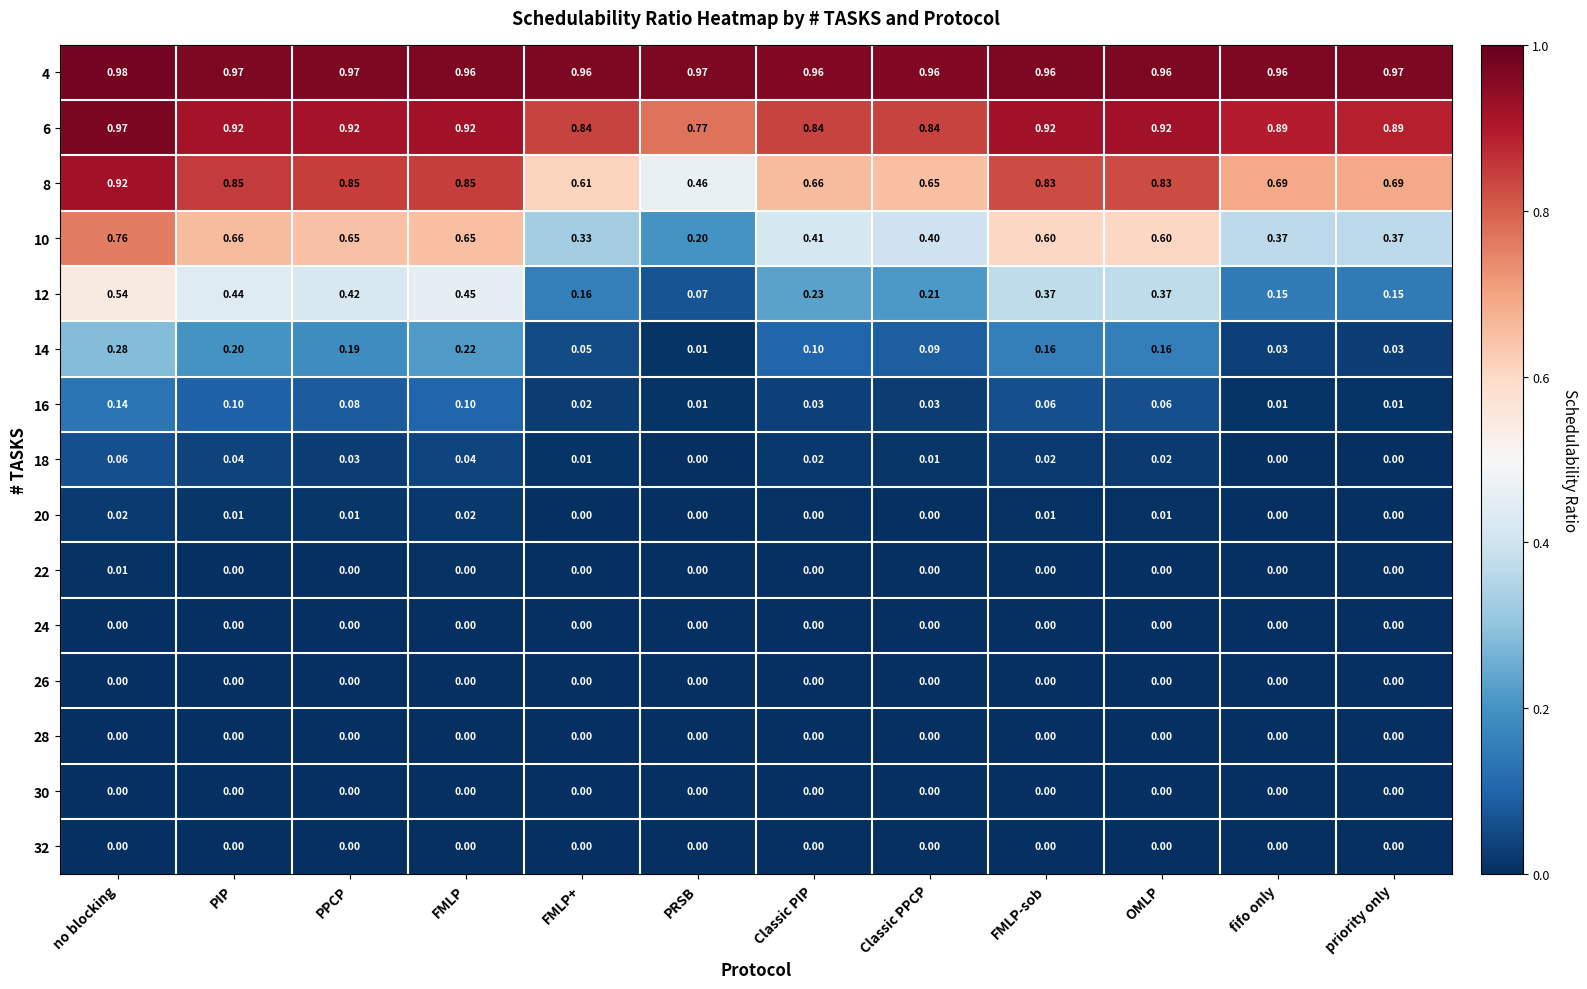

Which category has the highest value across all series?

no blocking